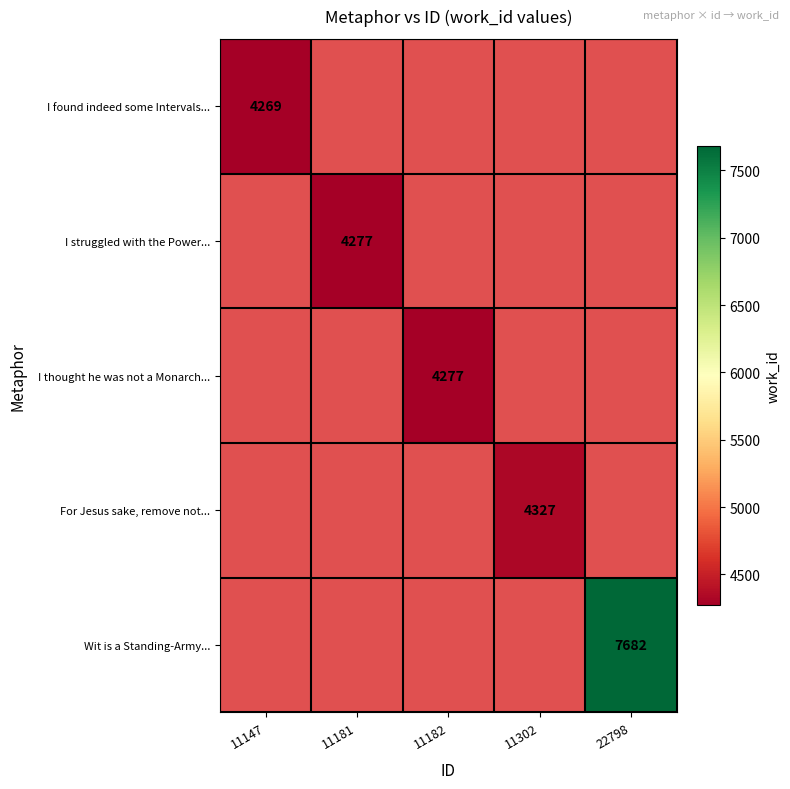

The value of I found indeed some Intervals... at 11147 is 1383. True or false?

False